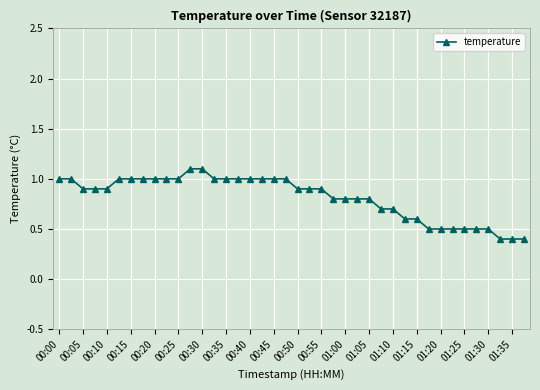

What is the difference between the maximum and minimum values?

0.7